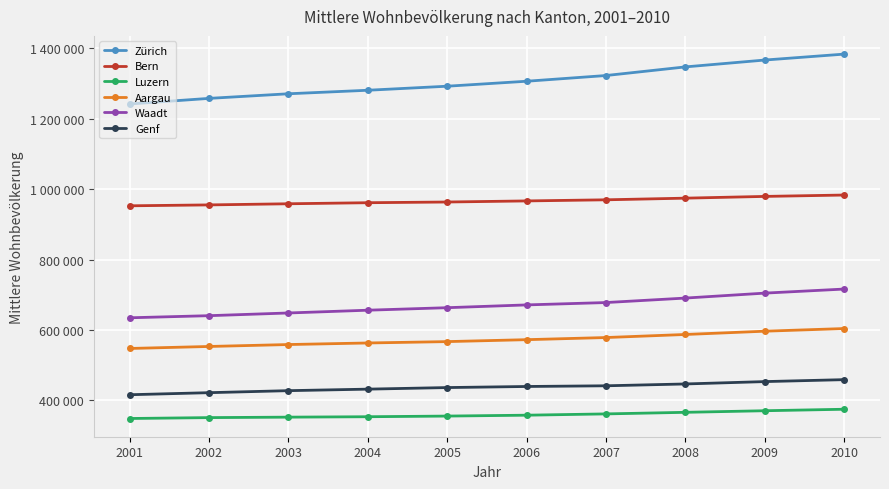

What are all the series names shown in the legend?

Zürich, Bern, Luzern, Aargau, Waadt, Genf